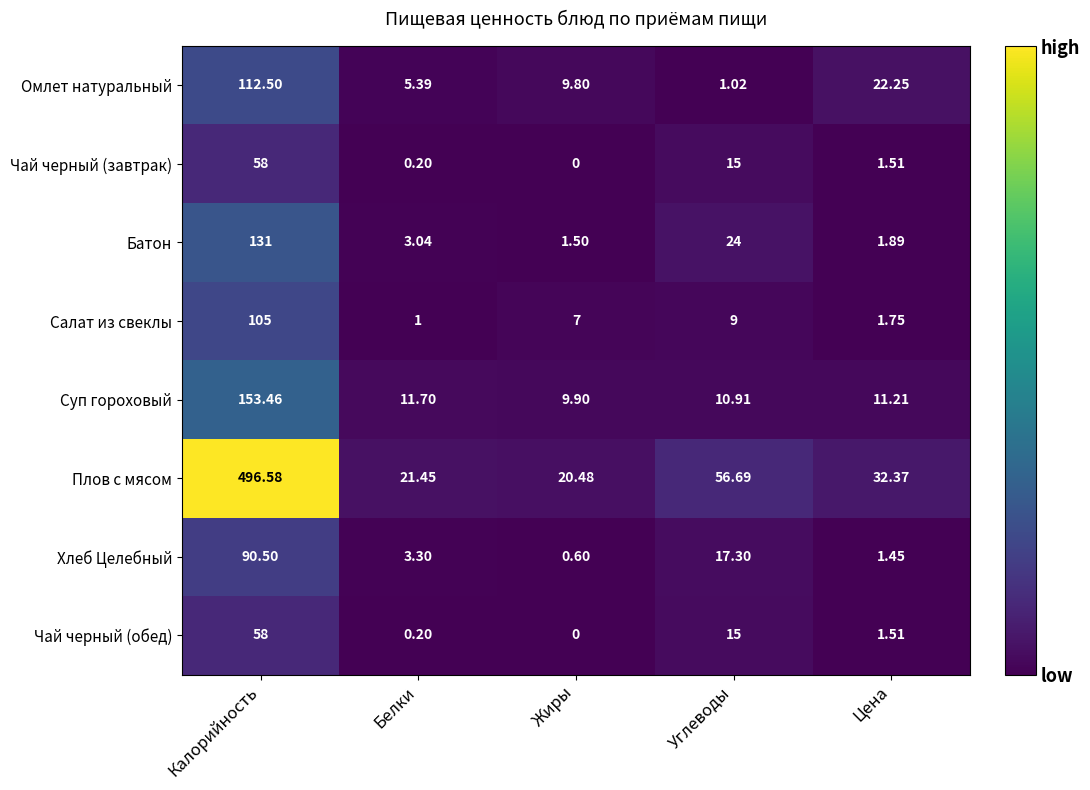

What is the difference between the highest and lowest values at Калорийность?

438.6